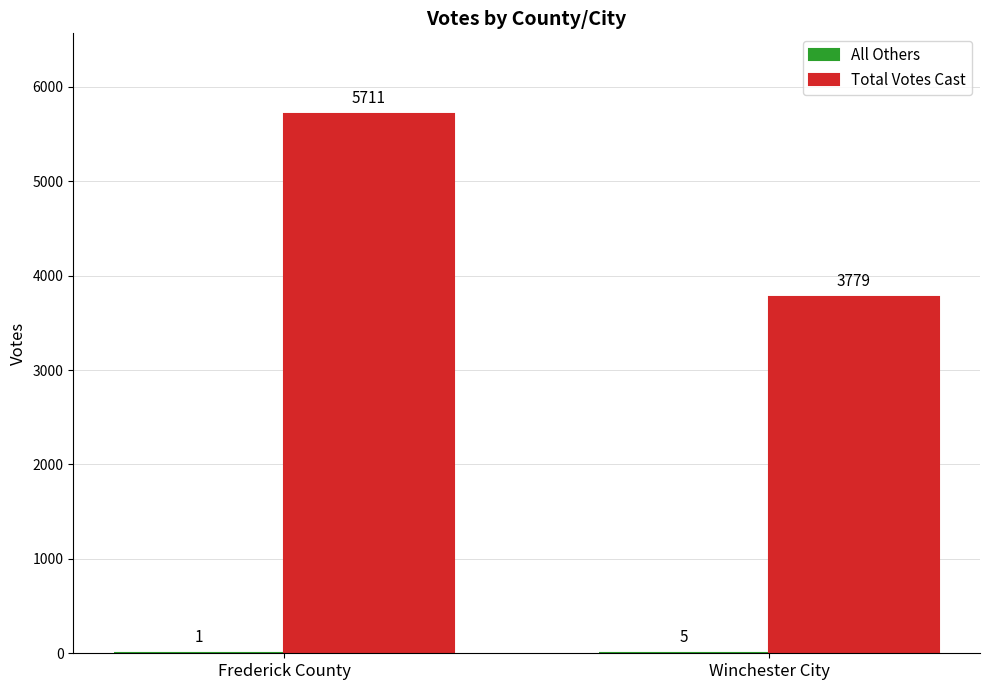

The Total Votes Cast series shows 2613 at Winchester City. True or false?

False